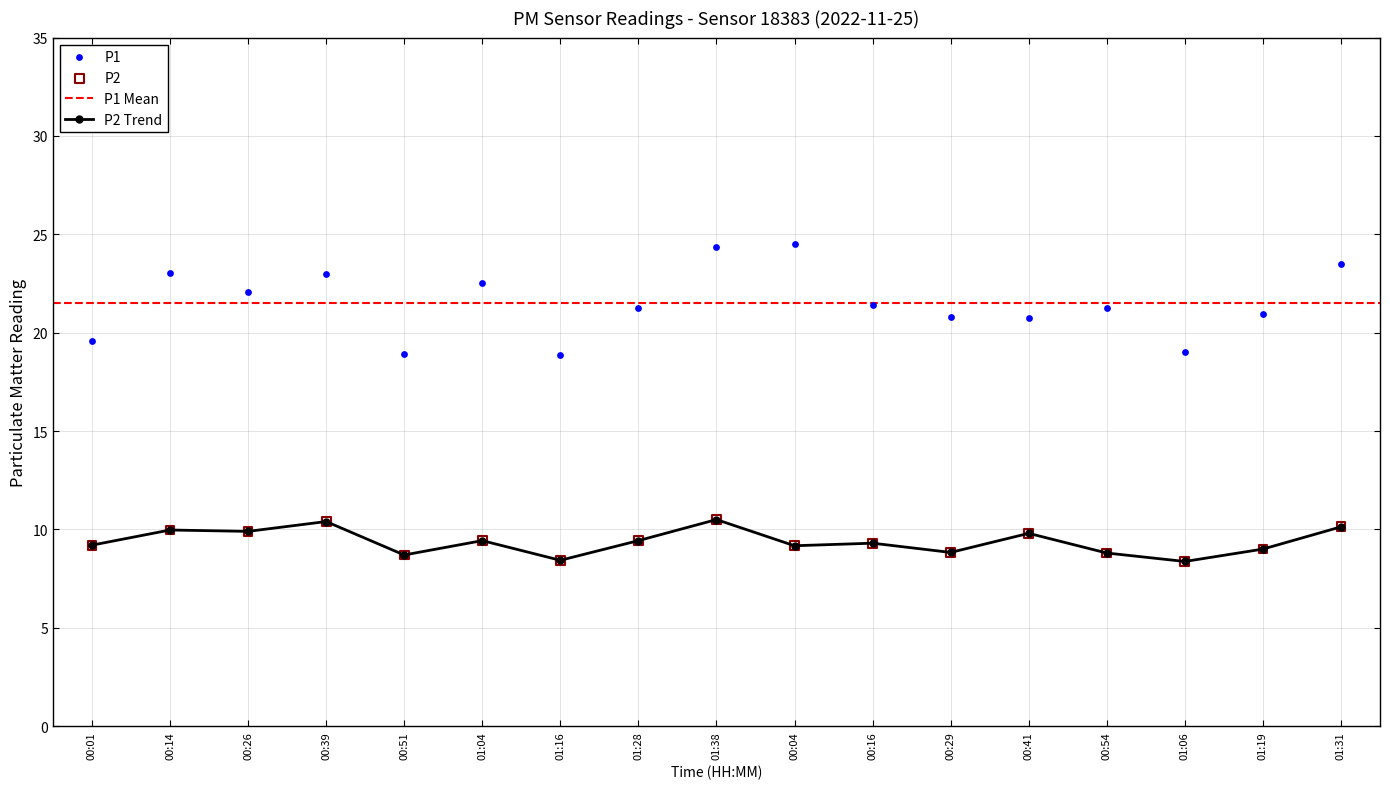

What are all the series names shown in the legend?

P1, P2